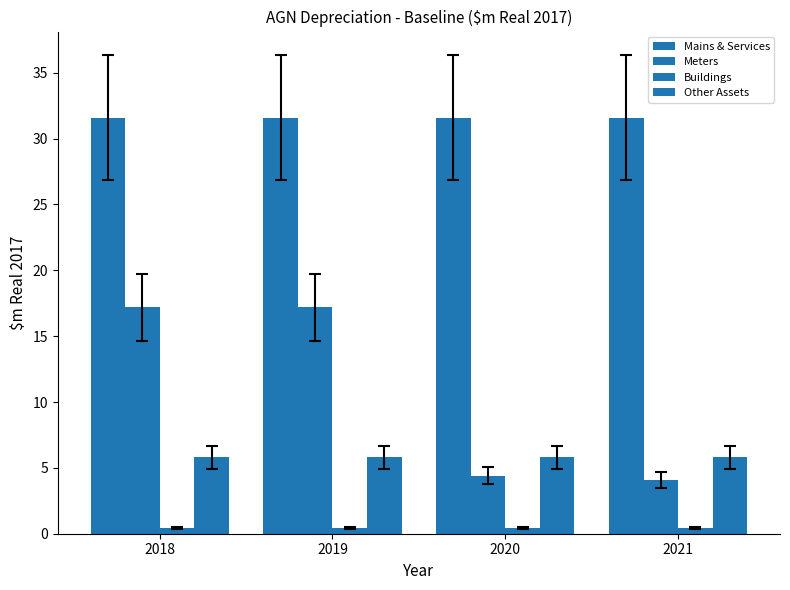

The value of Meters at 2019 is 11.3. True or false?

False